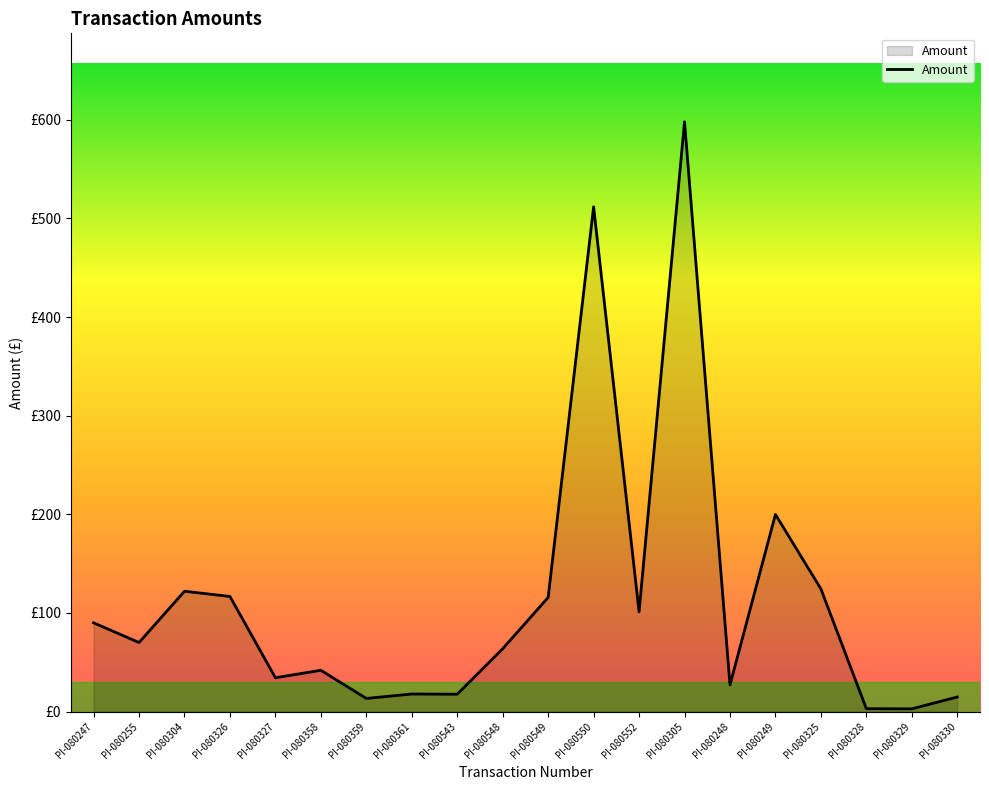

Is this an area chart (filled region under the line)?

Yes